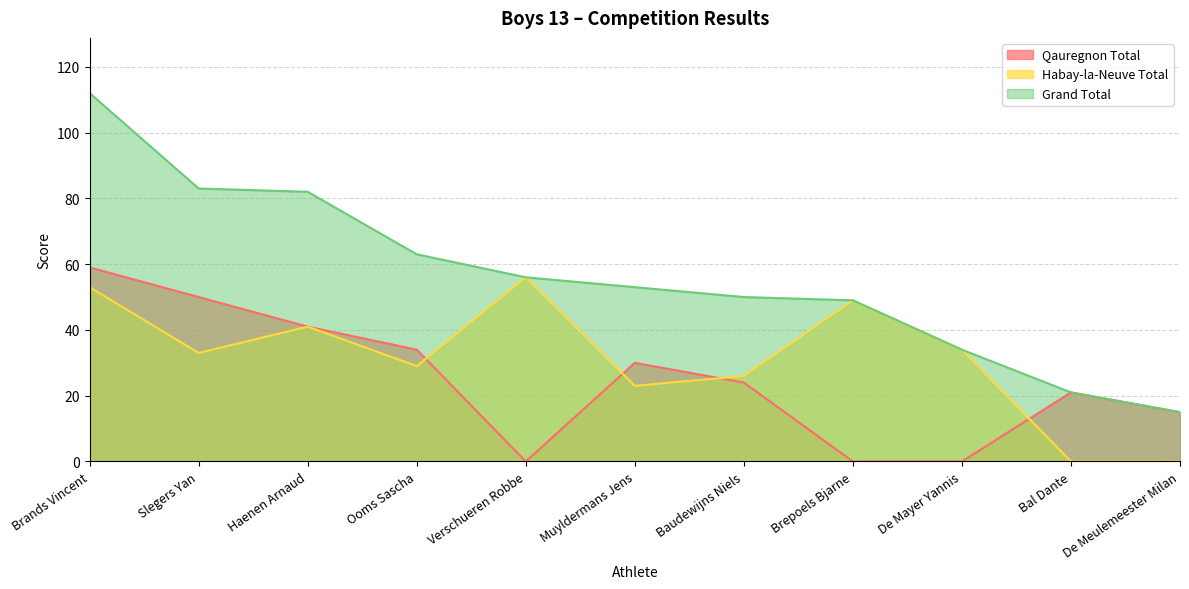

At which label does Qauregnon Total first exceed 24?

Brands Vincent